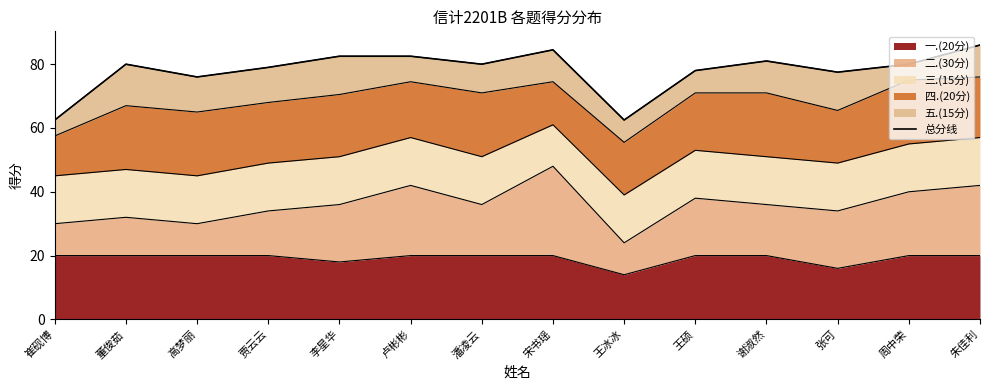

Rank the categories by value from highest to lowest.

朱佳利, 宋书瑶, 李星华, 卢彬彬, 谢淑然, 董俊茹, 潘凌云, 周中荣, 贾云云, 王硕, 张可, 高梦丽, 崔砚博, 王冰冰